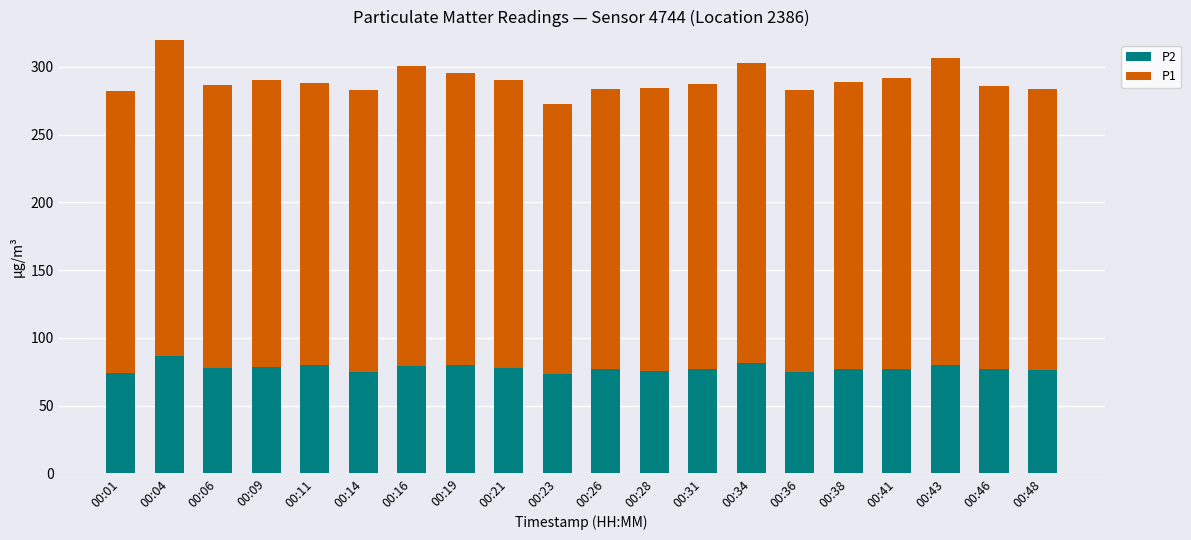

The P2 series shows 78.0 at 00:21. True or false?

True